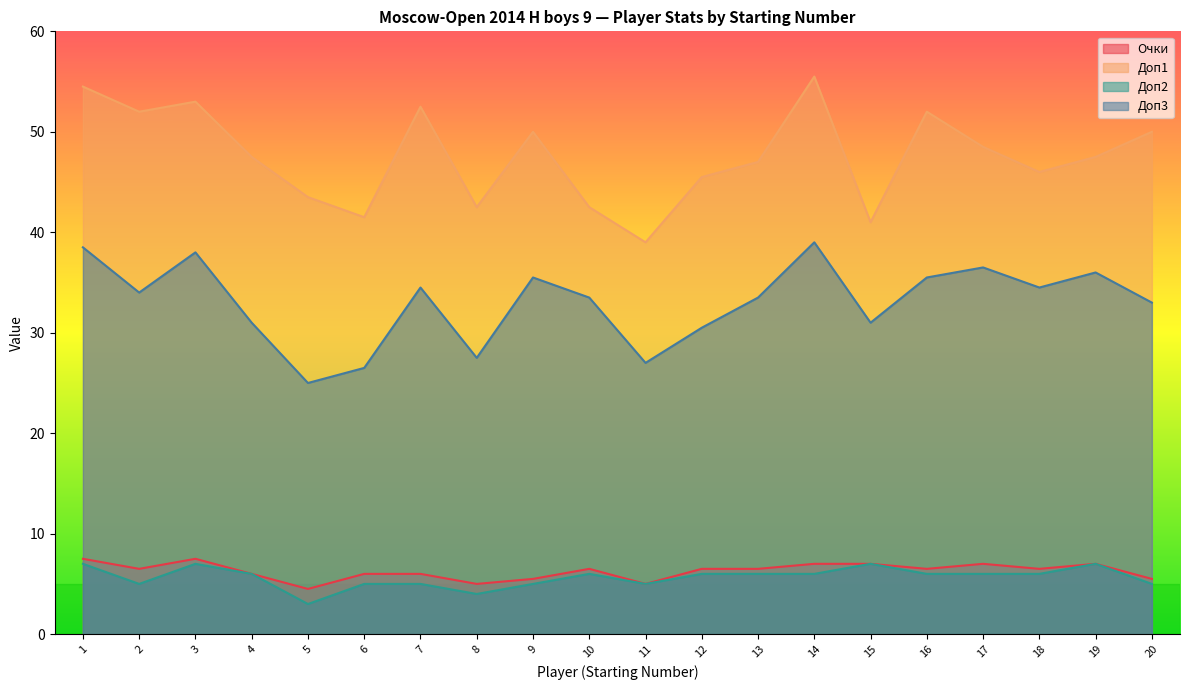

What is the value of the Доп3 point at the 4th from the left?

31.0